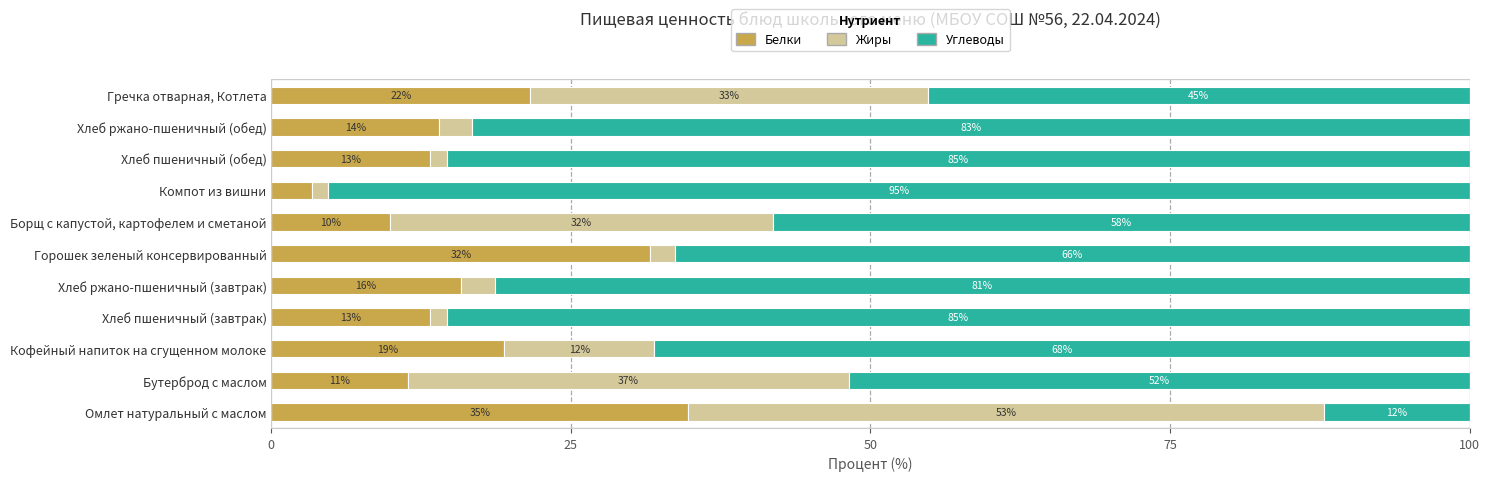

Which category has the lowest value in the Белки series?

Компот из вишни